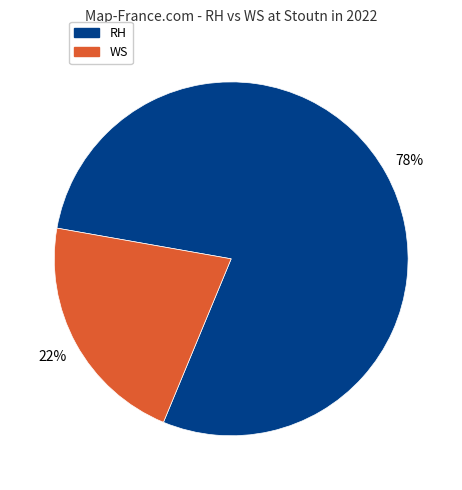

The RH slice represents 78% of the pie. True or false?

True